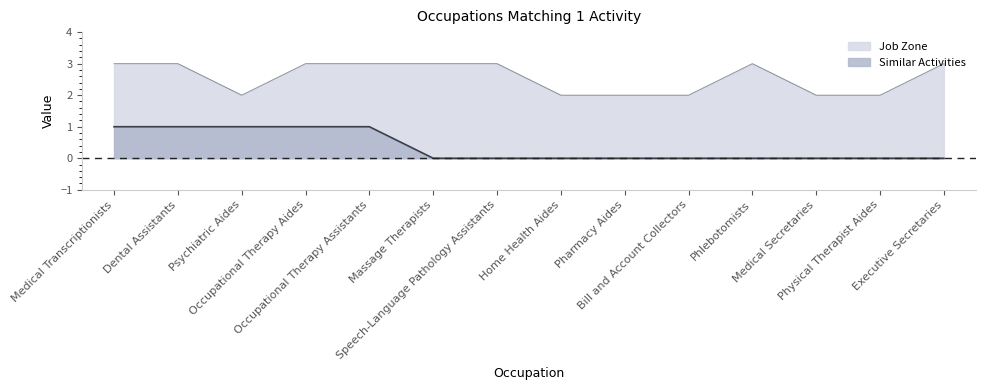

Reading left to right, transcribe all the data shown in this chart.

Similar Activities: 1	1	1	1	1	0	0	0	0	0	0	0	0	0
Job Zone: 3	3	2	3	3	3	3	2	2	2	3	2	2	3